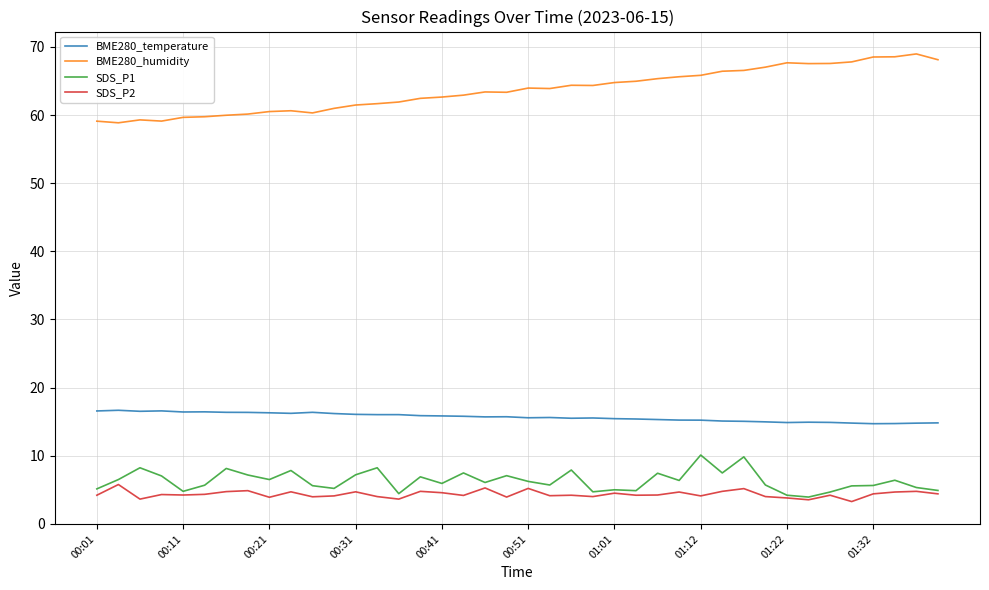

True or false: BME280_temperature has more than 1 points higher than both neighbors.

True